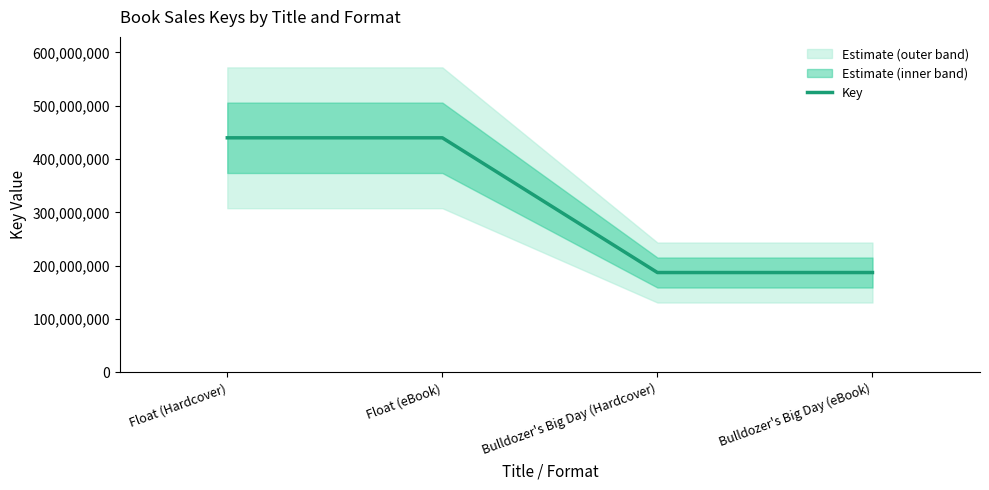

Reading right to left, transcribe all the data shown in this chart.

187396775	187396775	439985674	439985674